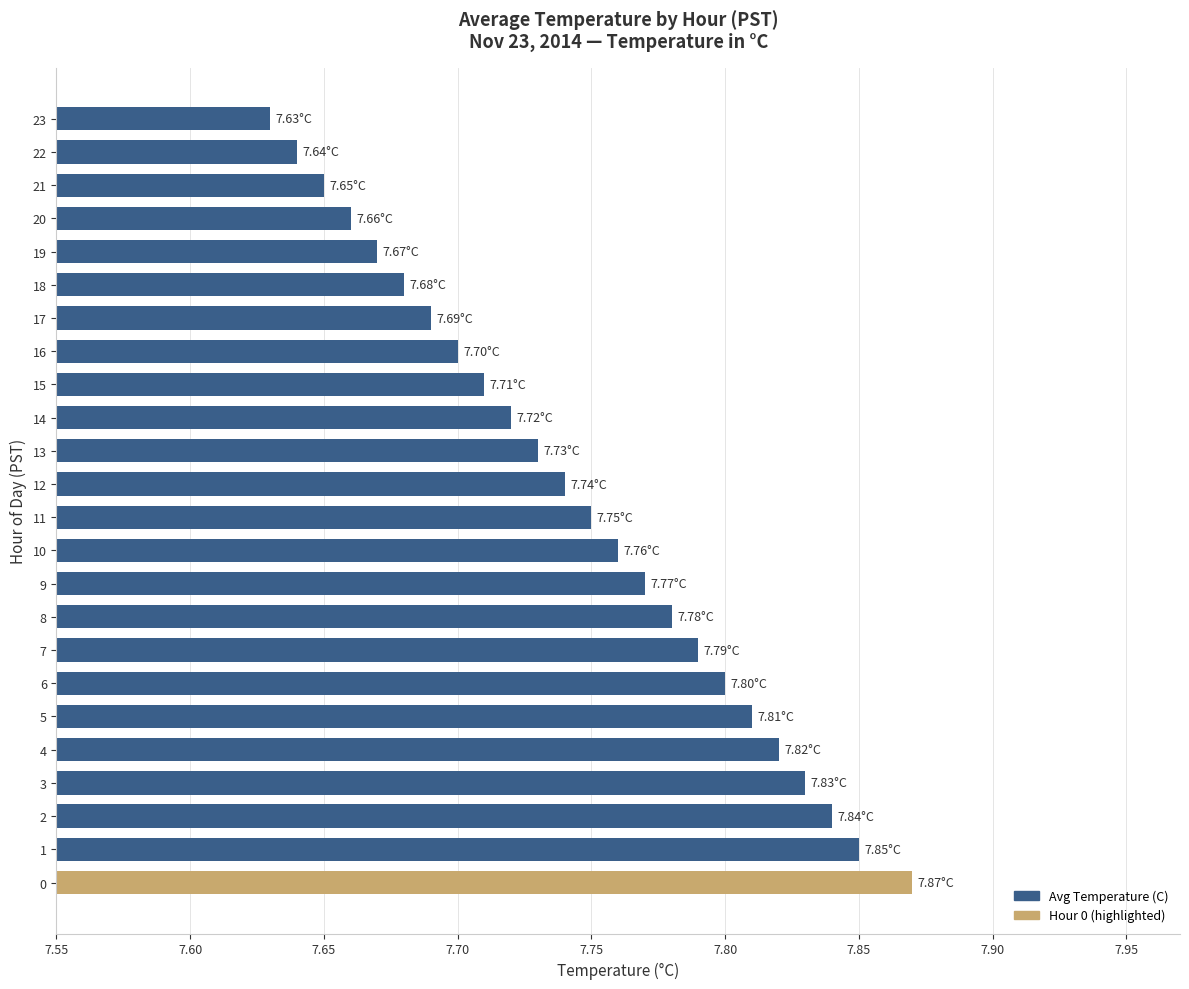

List the labels in order of value, largest first.

0, 1, 2, 3, 4, 5, 6, 7, 8, 9, 10, 11, 12, 13, 14, 15, 16, 17, 18, 19, 20, 21, 22, 23